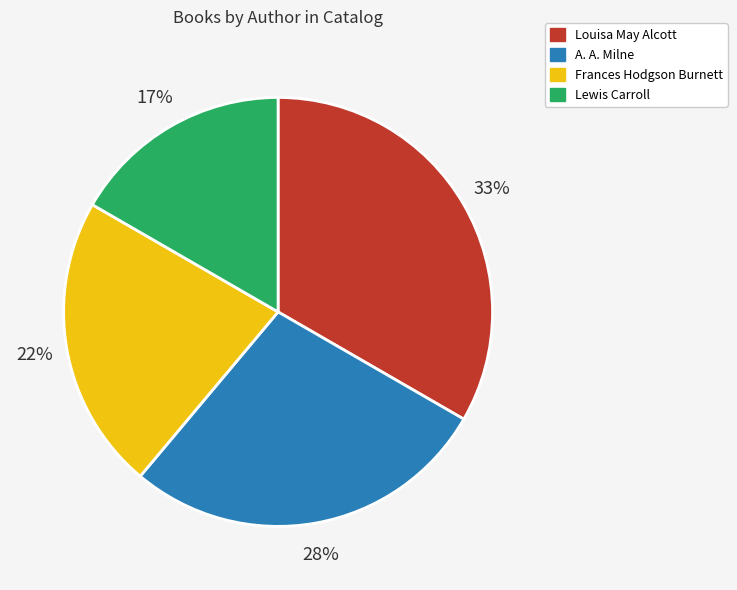

Which slice is the smallest?

Lewis Carroll